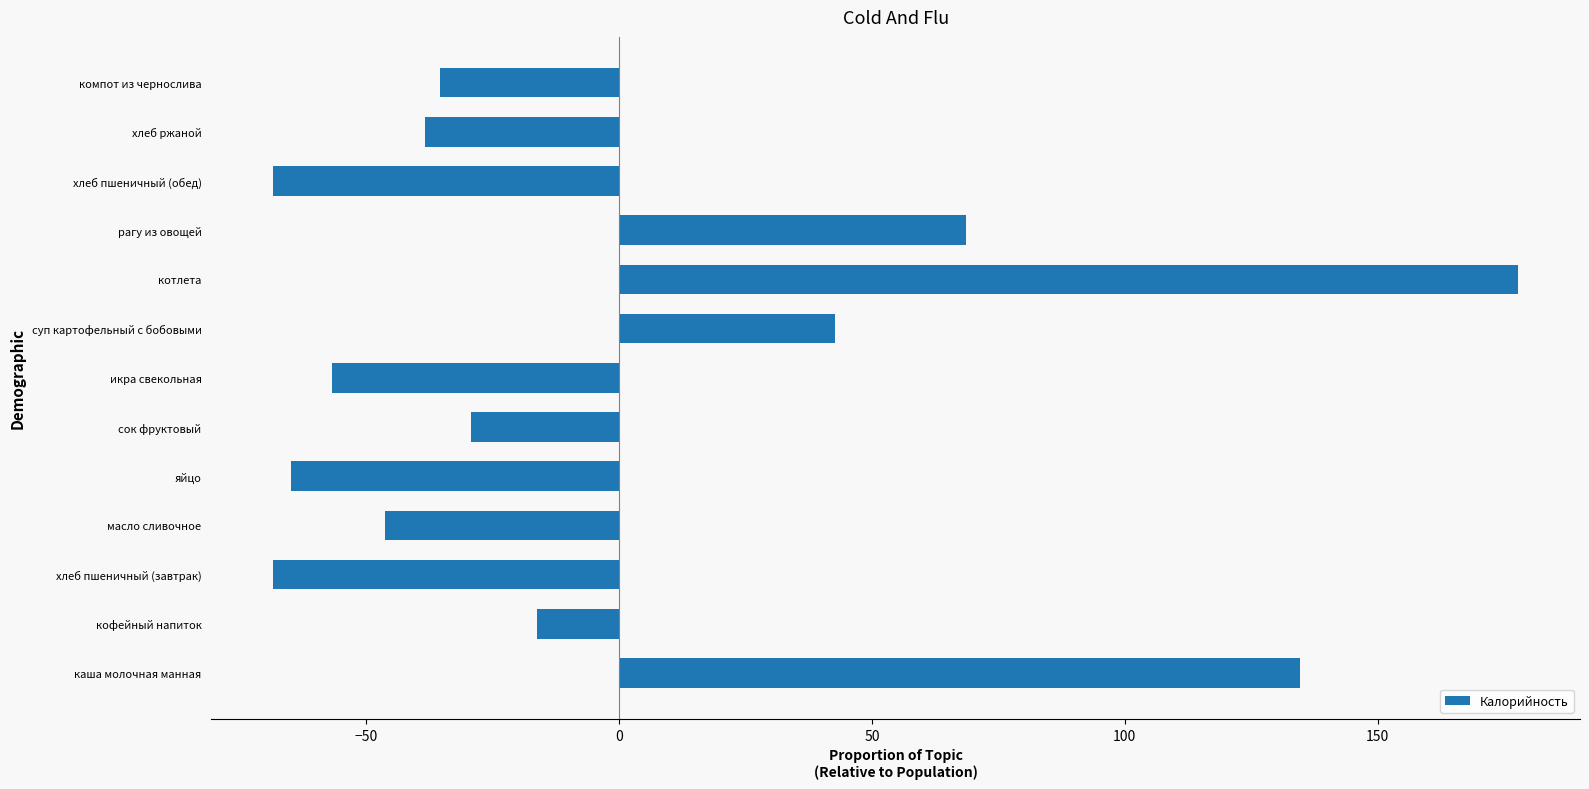

How many categories are shown in the chart?

13